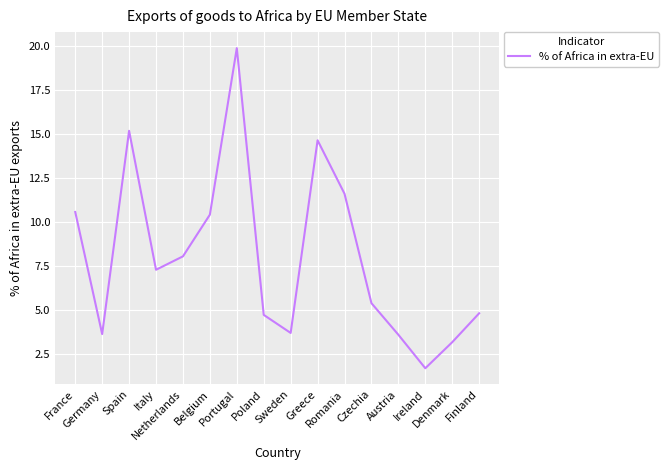

True or false: the data has more than 2 interior local peaks.

True